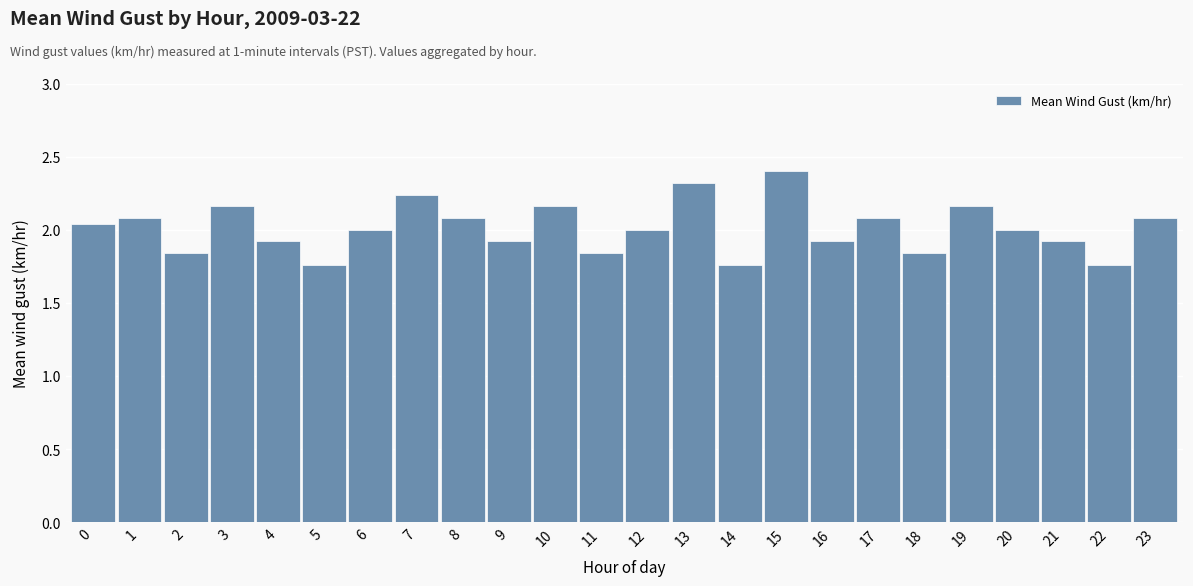

What is the change in value from 12 to 19?

+0.2